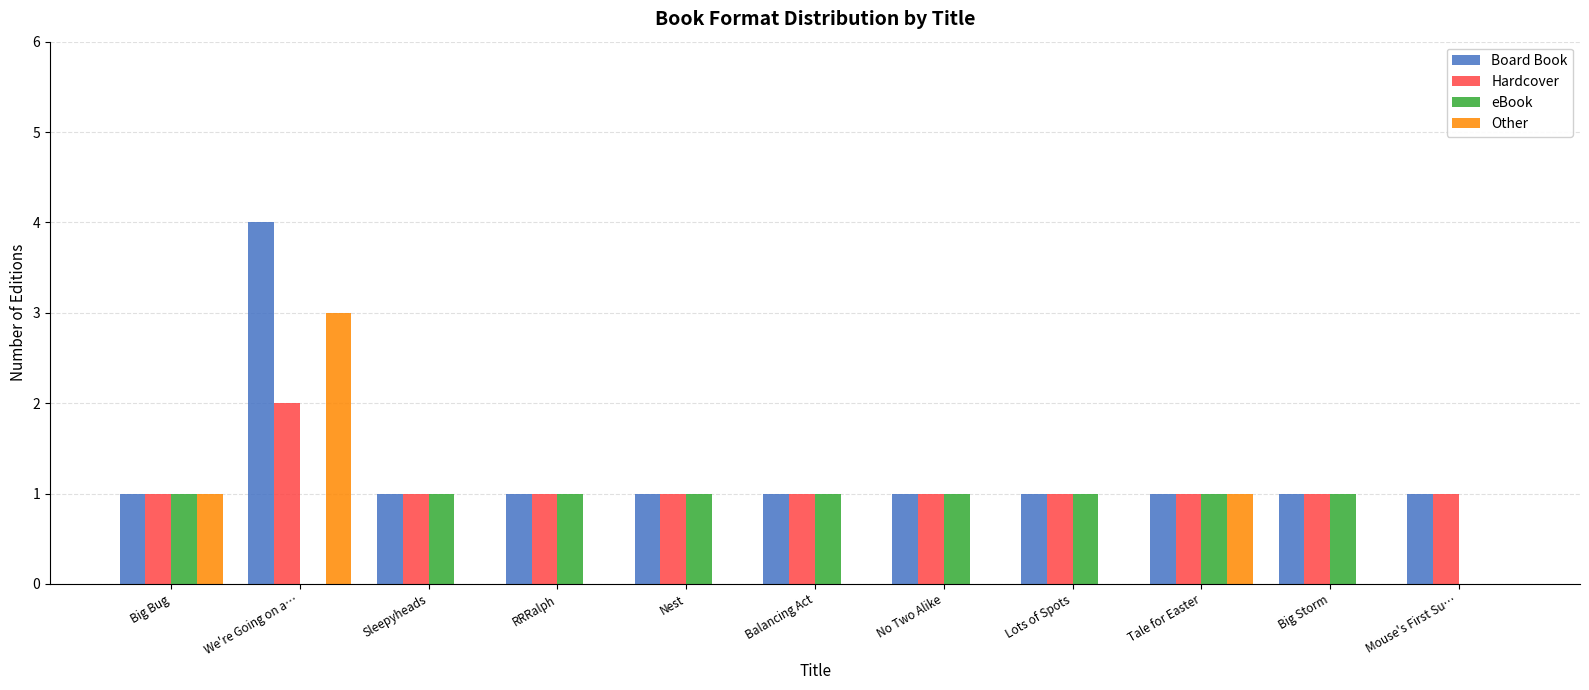

What is the highest value of the Board Book series?

4